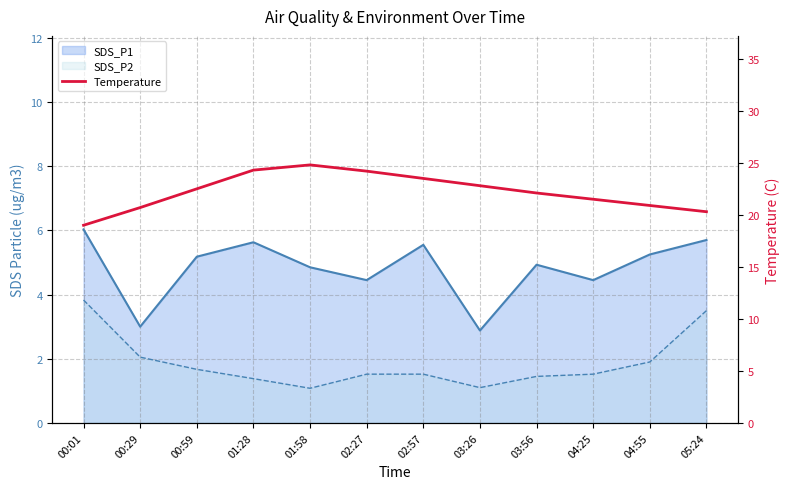

What is the average value?

22.2